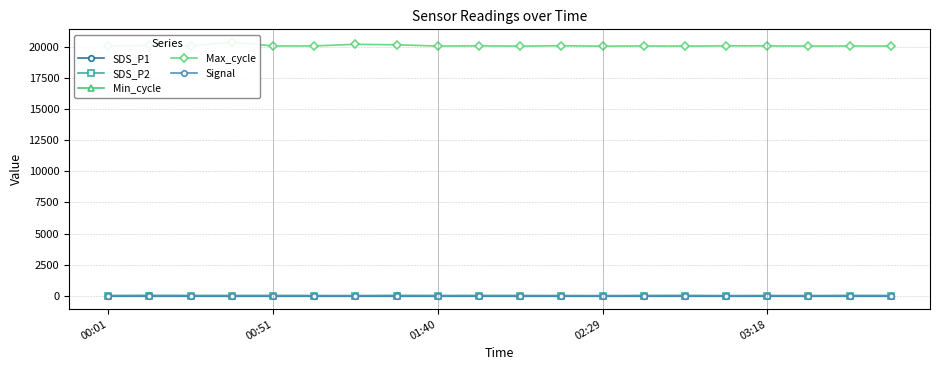

True or false: SDS_P2 has more than 1 points higher than both neighbors.

True